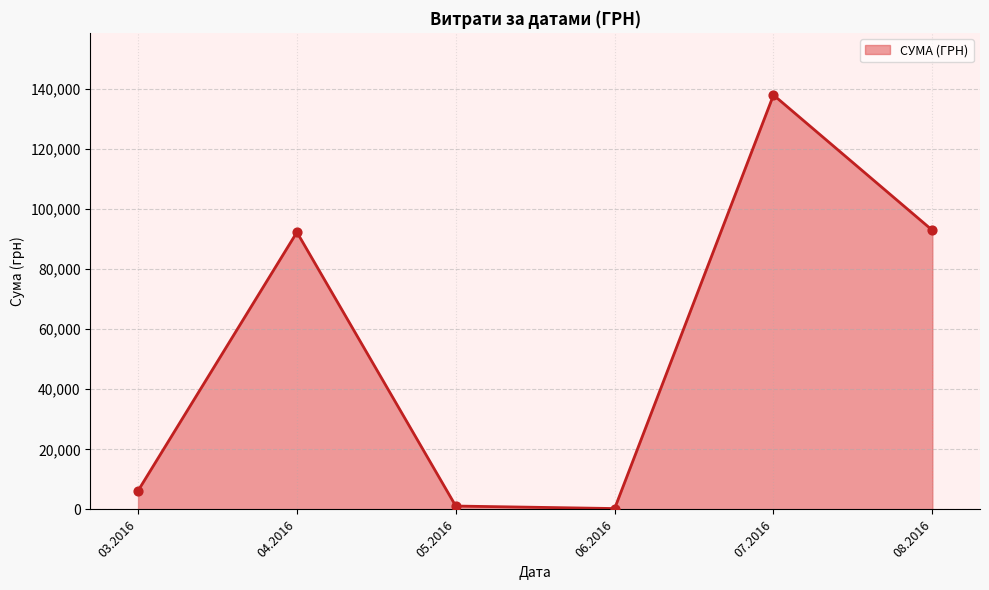

Between 07.2016 and 03.2016, which is larger?

07.2016